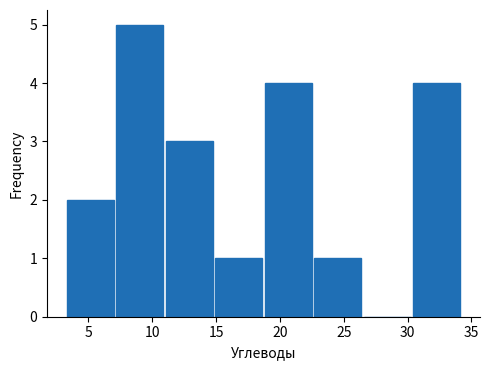

Which range on the x-axis has the tallest bar?

7.0 to 11.0